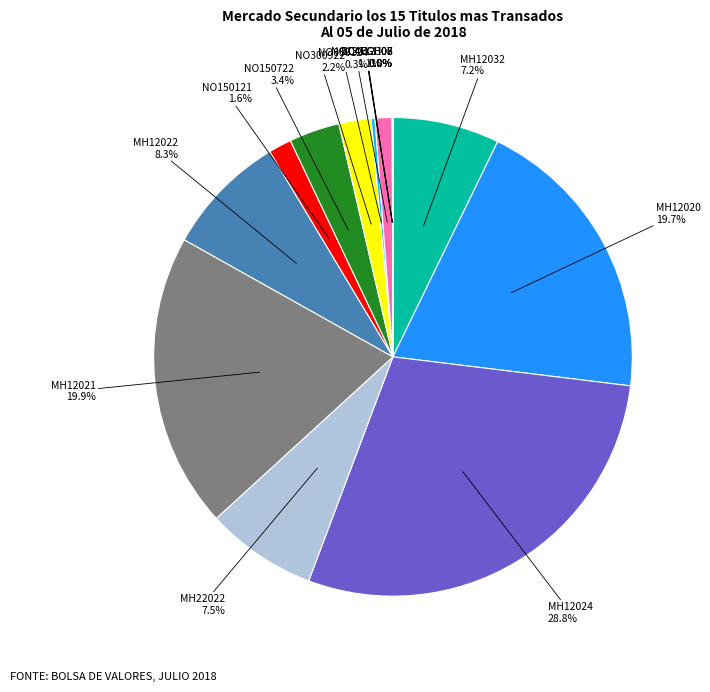

Approximately how many times larger is the value at MH12020 compared to NO150722?

5.8